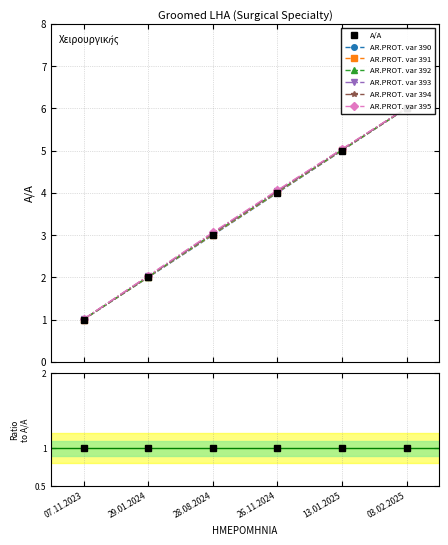

Is this an area chart (filled region under the line)?

No